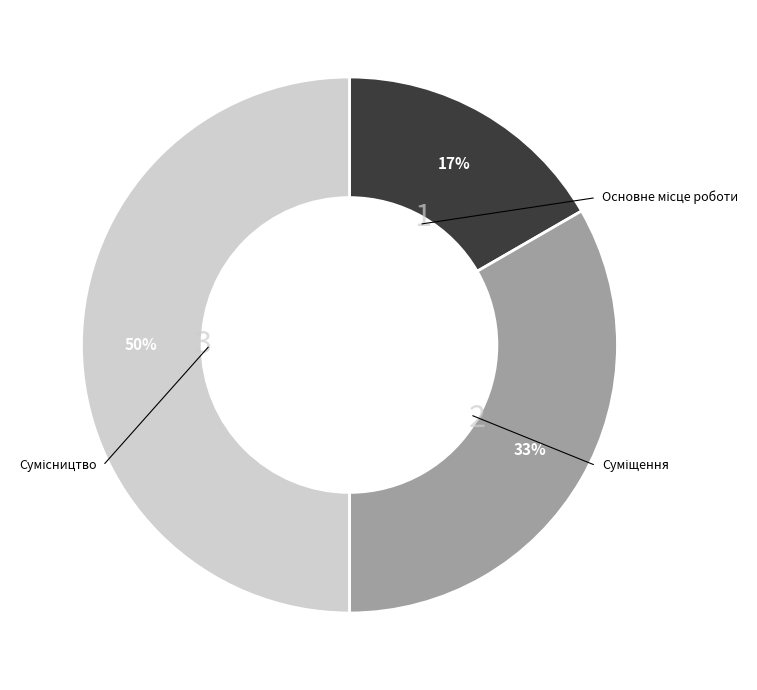

Count the number of slices in the pie.

3